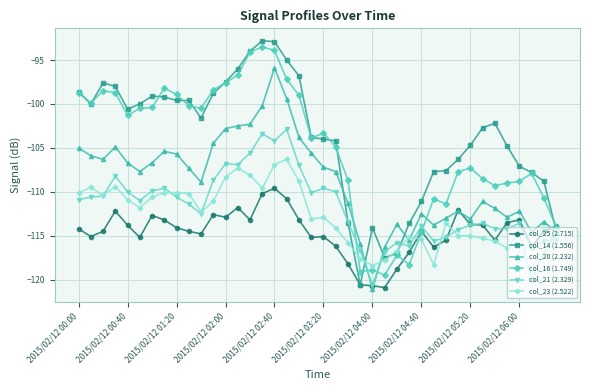

True or false: col_20 (2.232) and col_16 (1.749) cross at least once.

True